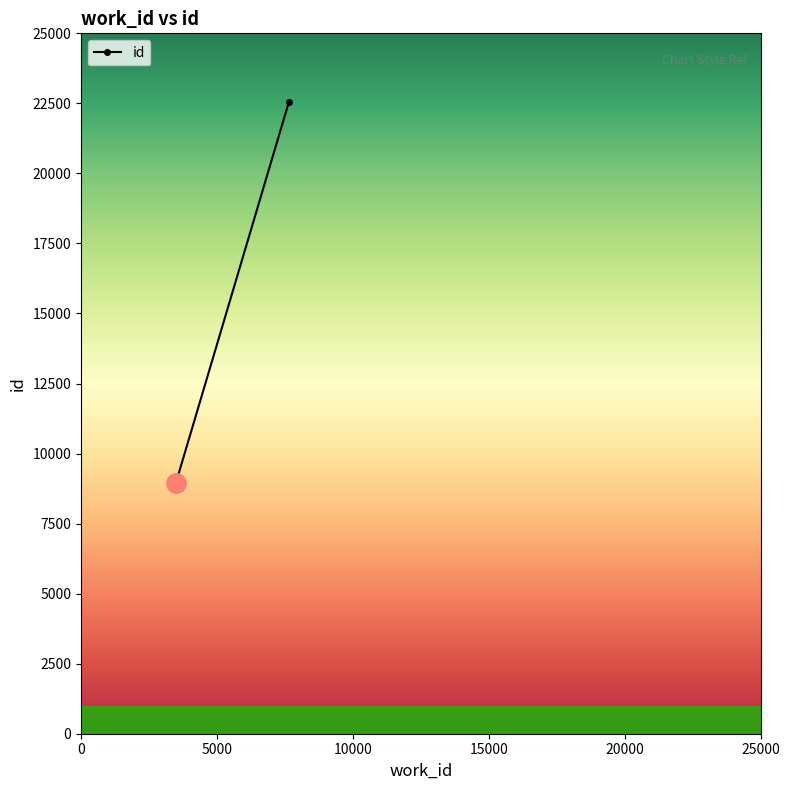

What is the difference between the maximum and minimum values?

13615